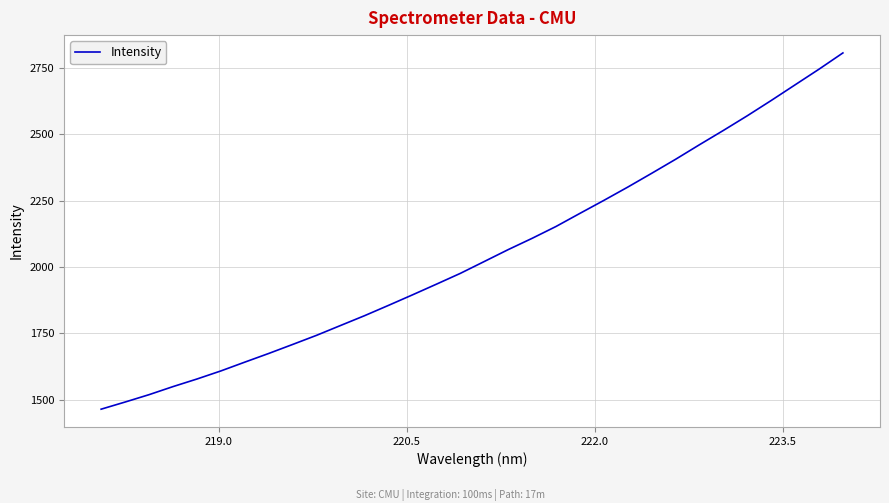

What is the greatest value displayed?

2806.7